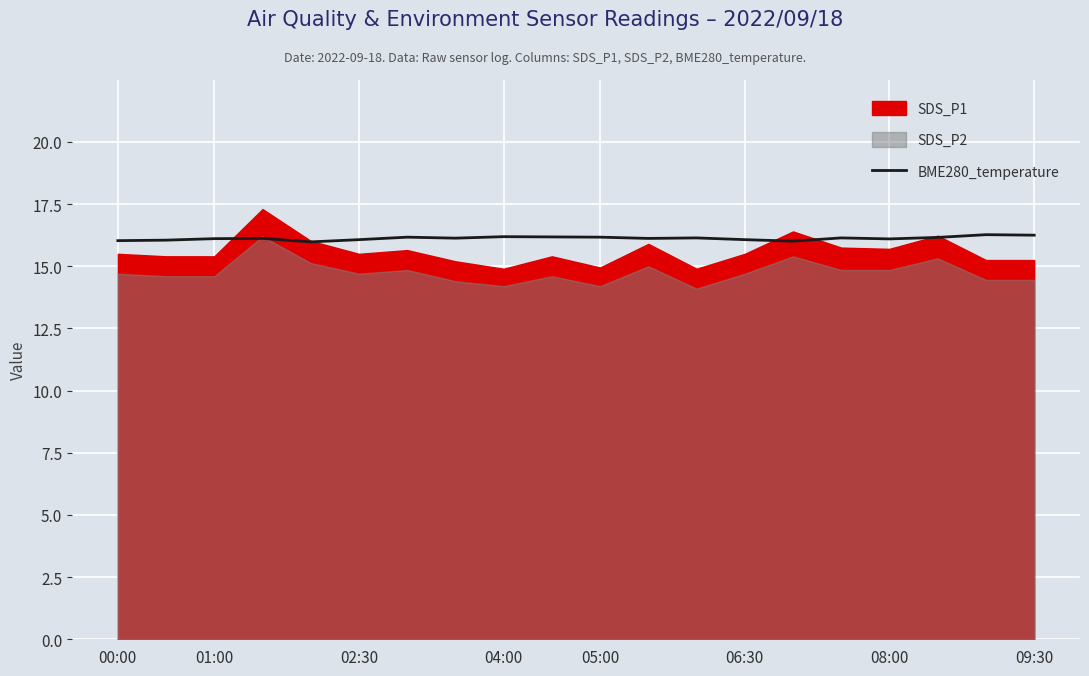

How many points are lower than both their immediate neighbors (excluding endpoints)?

5